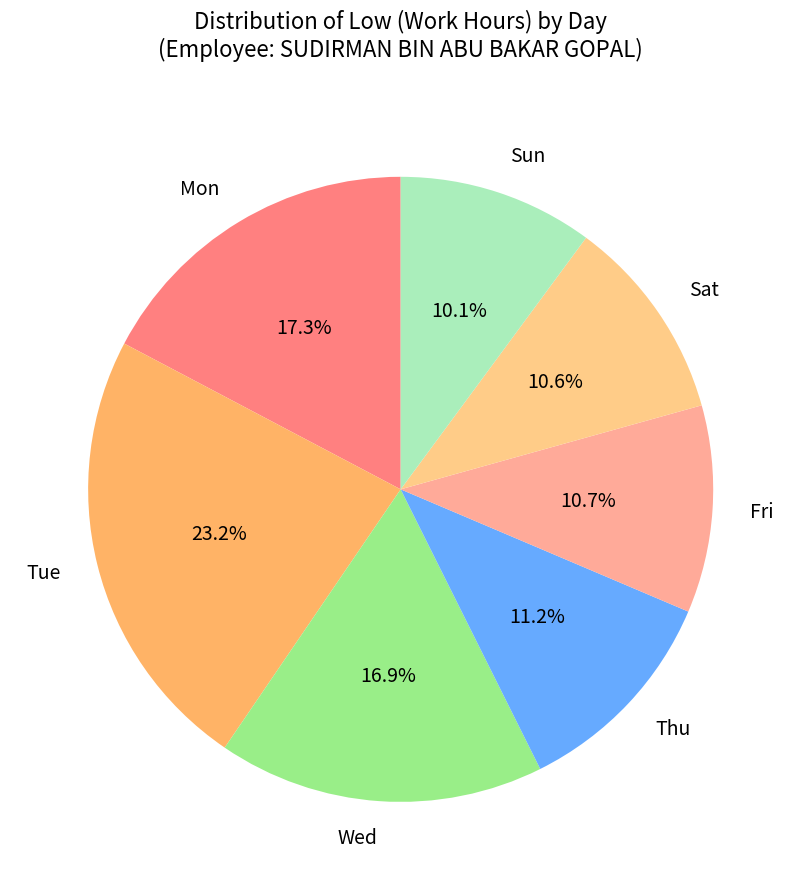

Combined, what portion of the pie is Wed and Sun?

27.0%